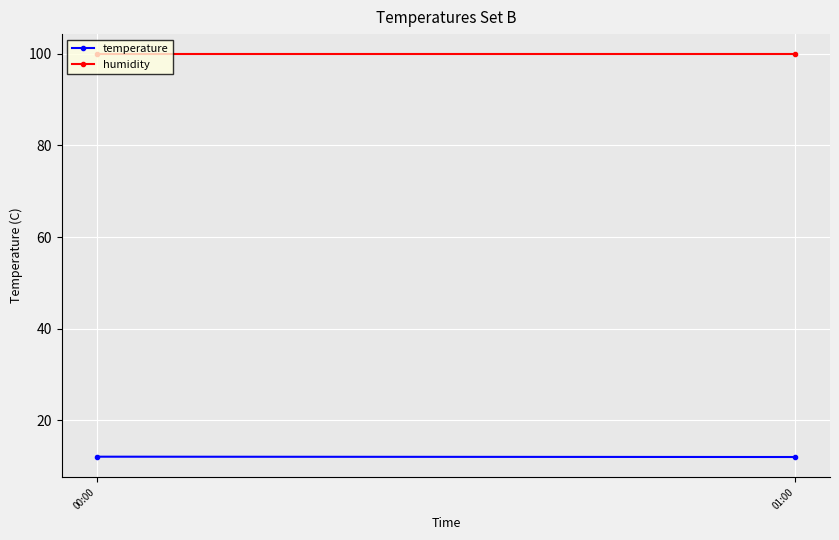

What is the smallest value displayed?

12.0